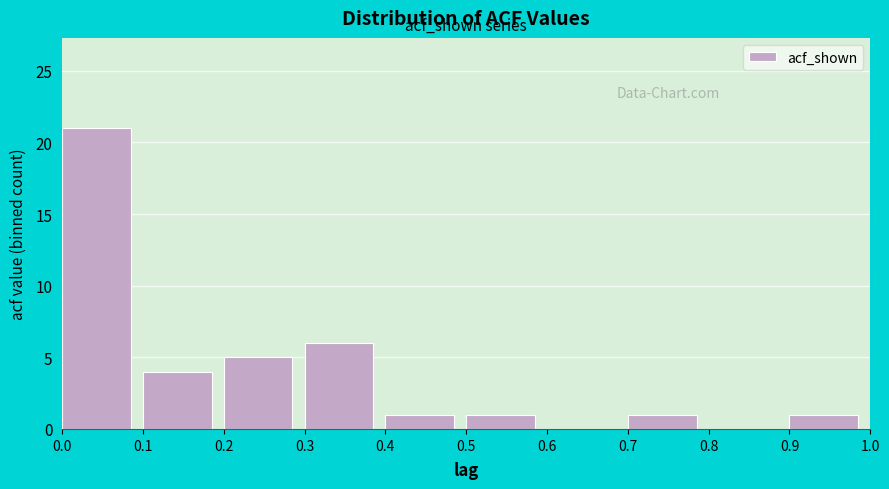

Reading left to right, list every bar in this chart as the range it spans on the x-axis followed by its height. The values are not printed on the chart, so give them approximately, as read against the axis.

0.0 to 0.1: 21
0.1 to 0.2: 4
0.2 to 0.3: 5
0.3 to 0.4: 6
0.4 to 0.5: 1
0.5 to 0.6: 1
0.6 to 0.7: 0
0.7 to 0.8: 1
0.8 to 0.9: 0
0.9 to 1.0: 1